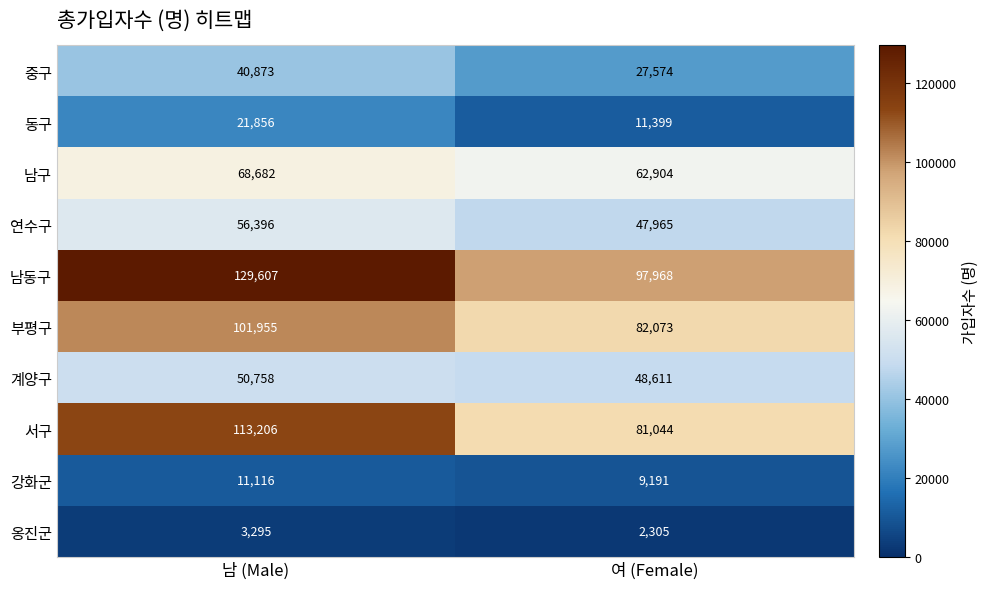

Which series has the largest range (max minus min)?

서구